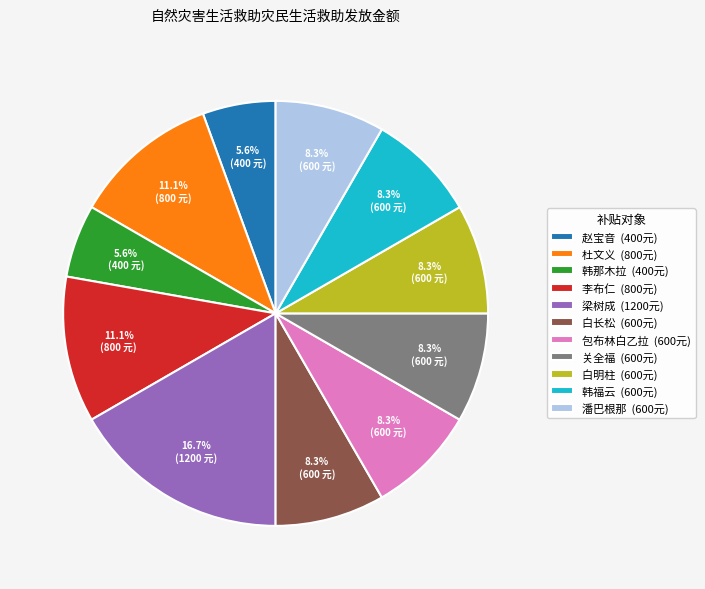

How much of the chart is everything except 梁树成?

83.3%